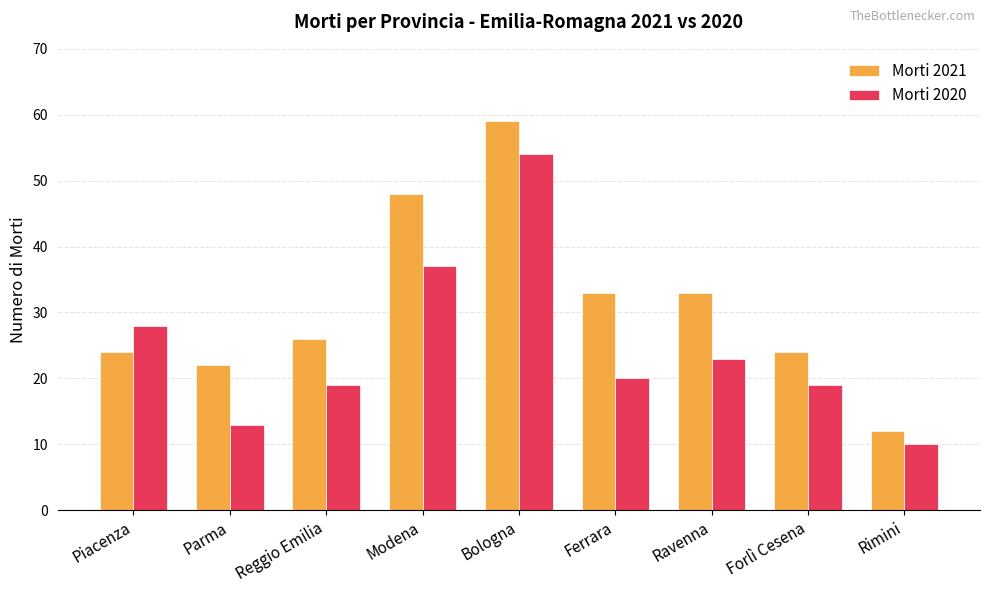

What is the highest value of the Morti 2021 series?

59